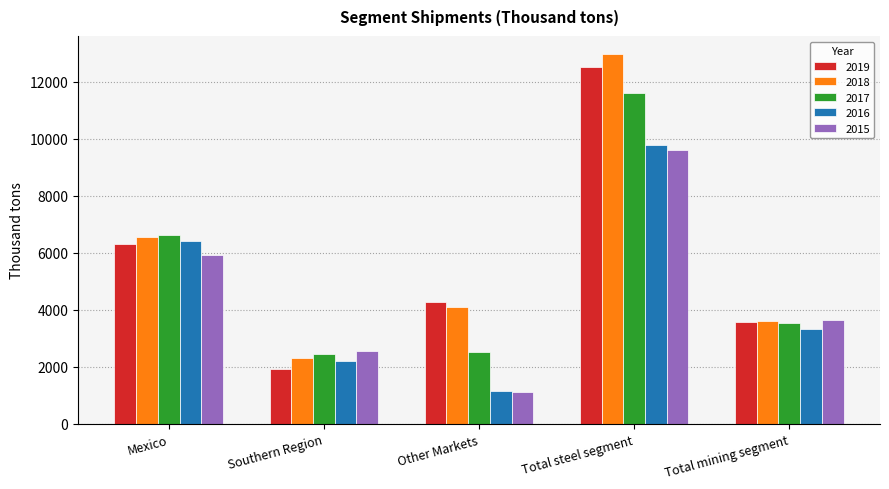

How many data points does each series have?

5